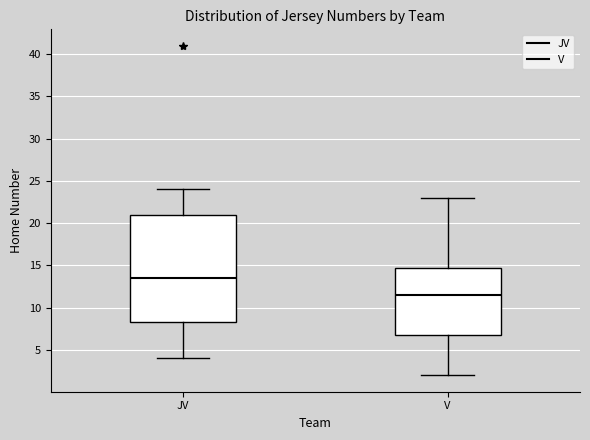

Reading left to right, transcribe this box plot: for each box, give where its median line is, the range the box spans, and where its two whiskers end, as read against the y-axis. The values are not printed on the chart, so give them approximately, as read against the axis.

JV: median 13.5, box 8.5 to 21.0, whiskers 4.0 to 24.0
V: median 11.5, box 7.0 to 15.0, whiskers 2.0 to 23.0